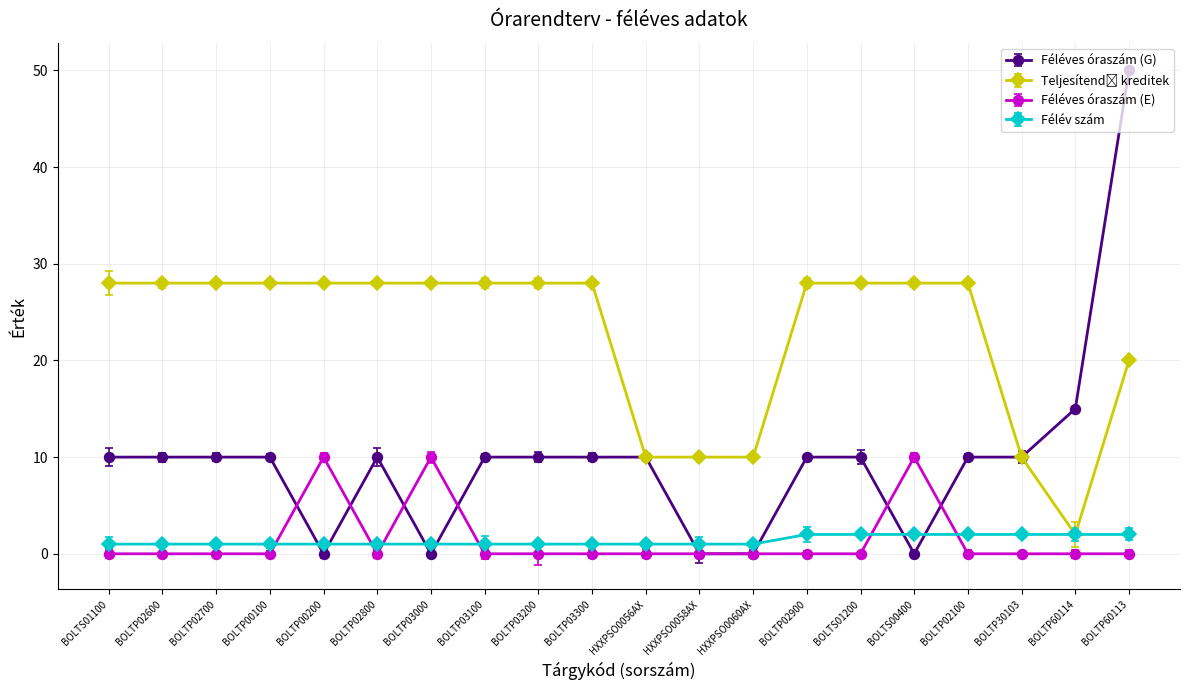

How many data points in Féléves óraszám (G) are above 10?

2